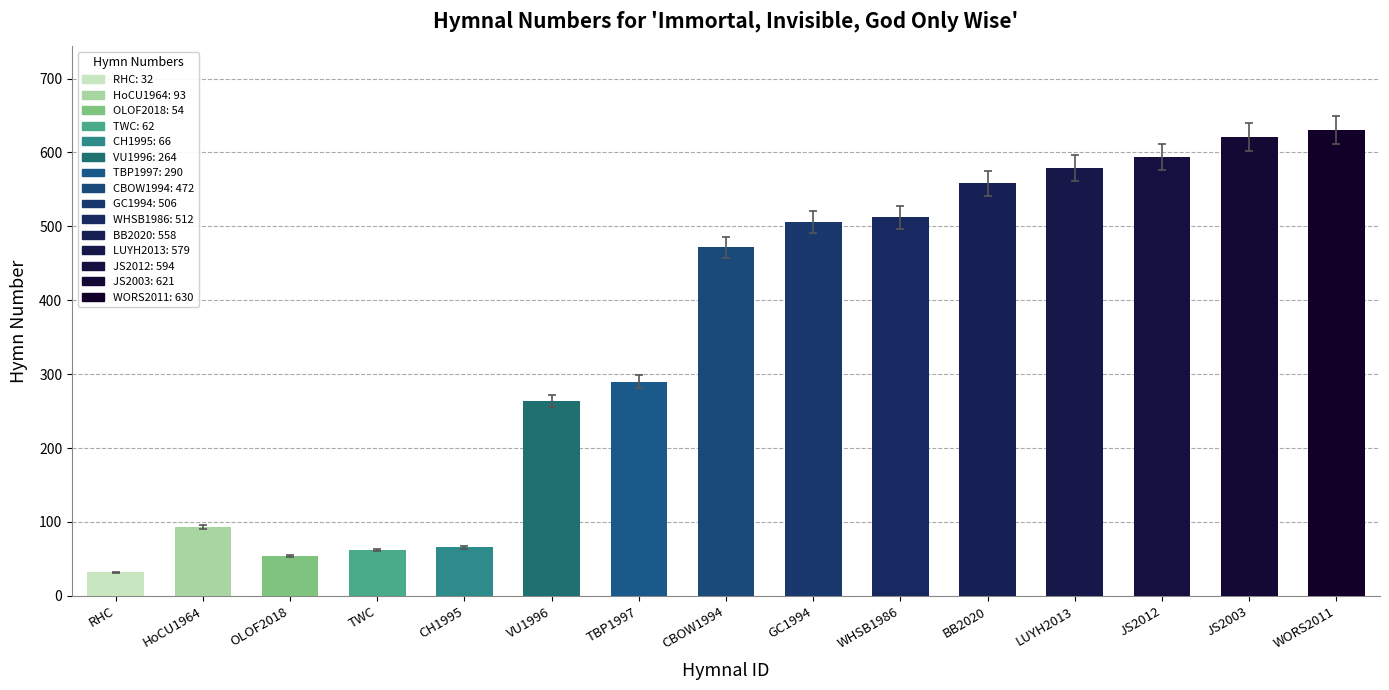

What is the difference between the values at VU1996 and WORS2011?

366